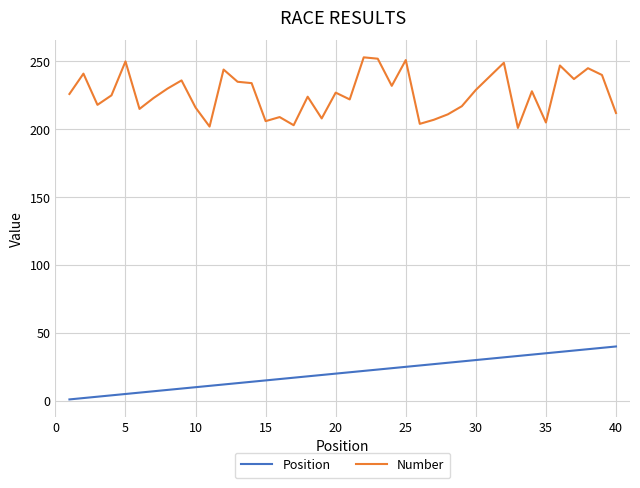

True or false: Number and Position cross at least once.

False